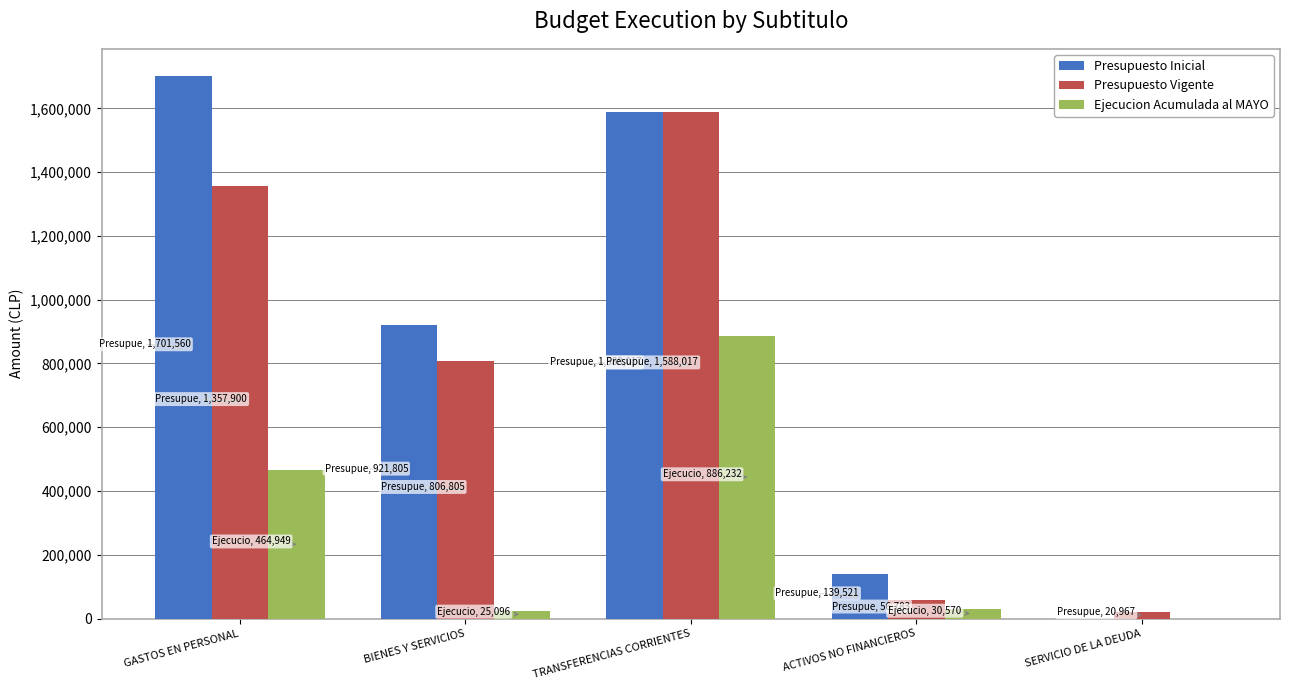

Which category has the highest value across all series?

GASTOS EN PERSONAL